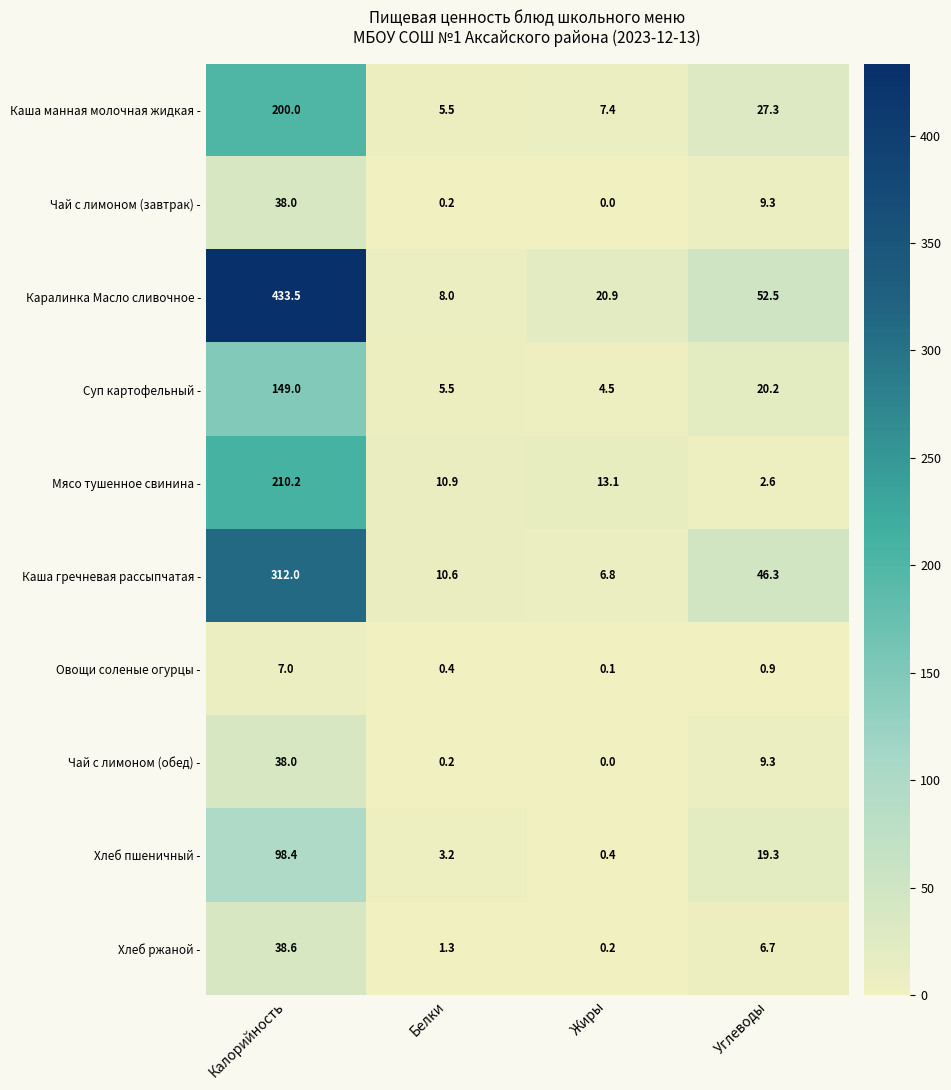

Is it true that Каралинка Масло сливочное - equals 10.5 at Белки?

False